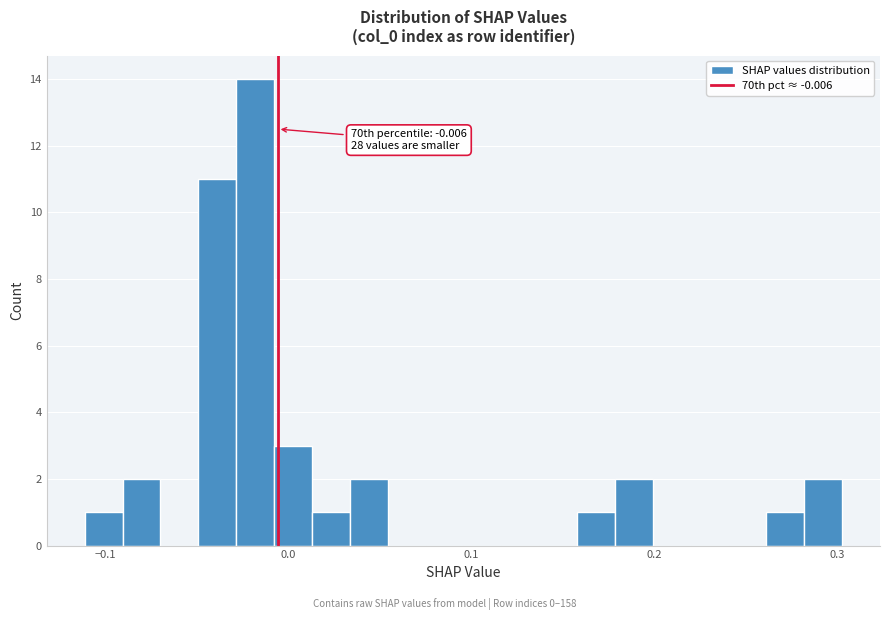

Read against the x-axis, roughly where is the centre of the tallest bar?

-0.02